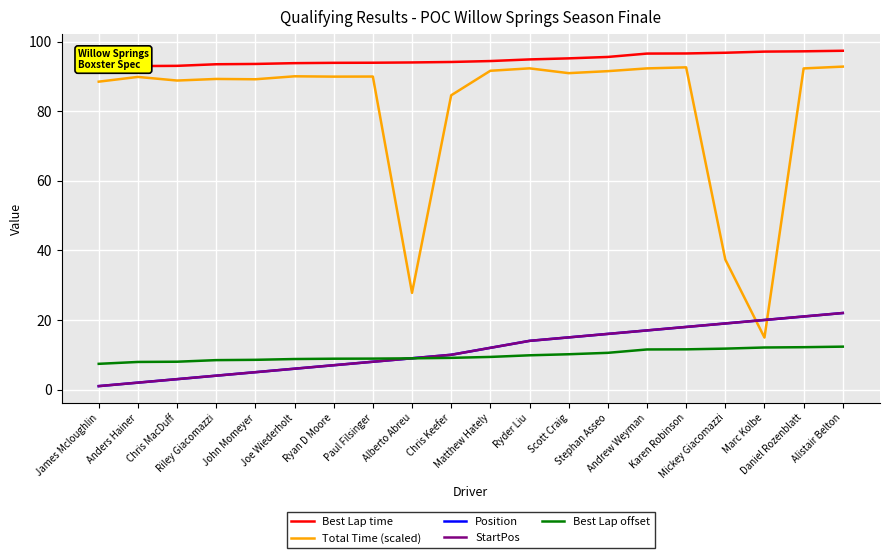

Which has a higher value, Matthew Hately or Alistair Belton?

Alistair Belton